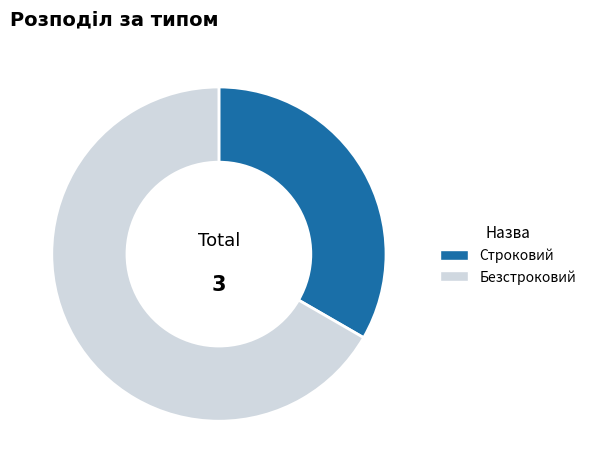

Combined, do Безстроковий and Строковий account for over 50%?

Yes